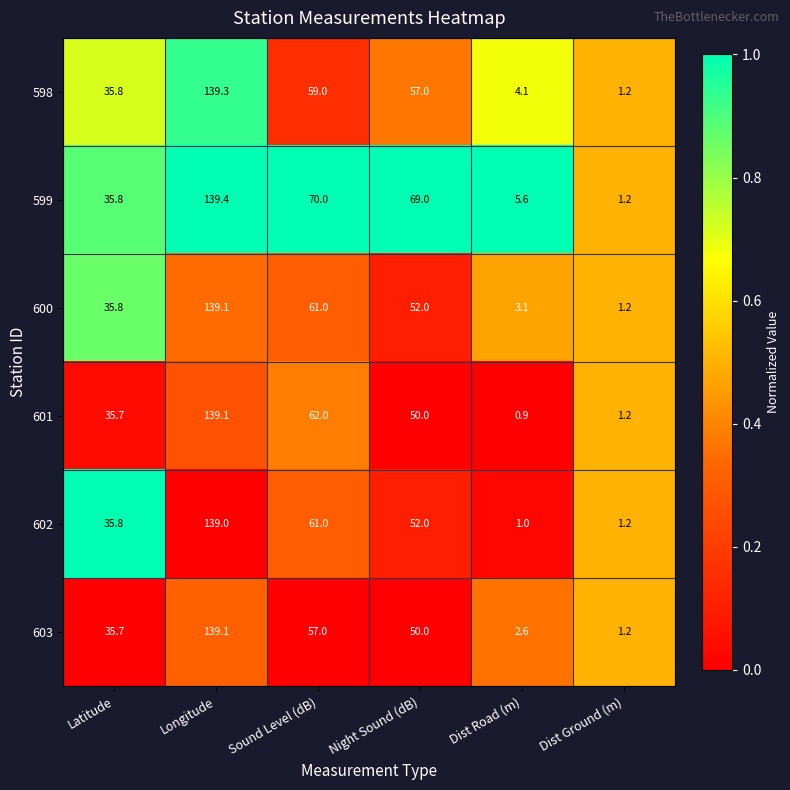

Which series has the largest total across all categories?

599